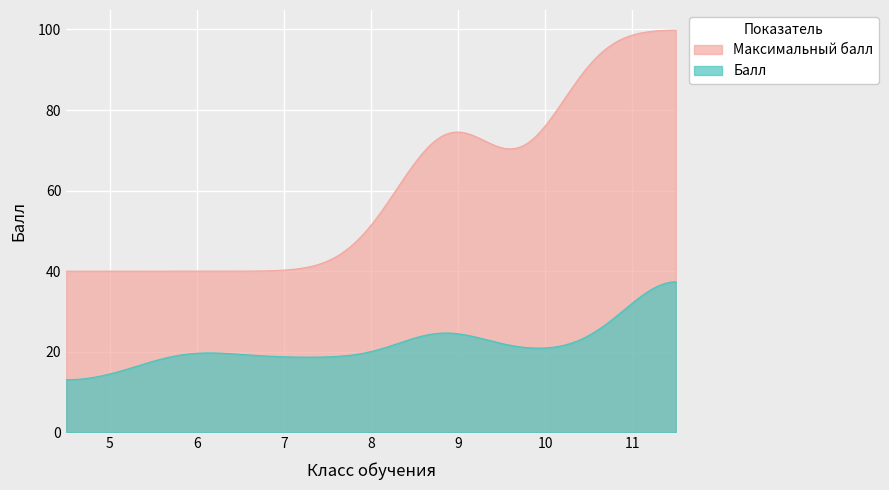

Count the Максимальный балл values in the range 40 to 100.

11